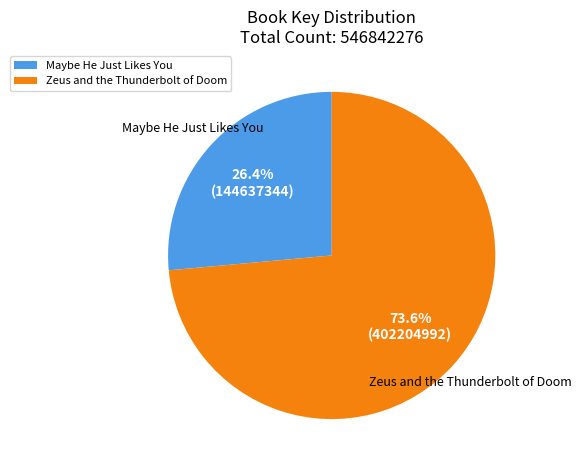

Rank the categories by value from highest to lowest.

Zeus and the Thunderbolt of Doom, Maybe He Just Likes You